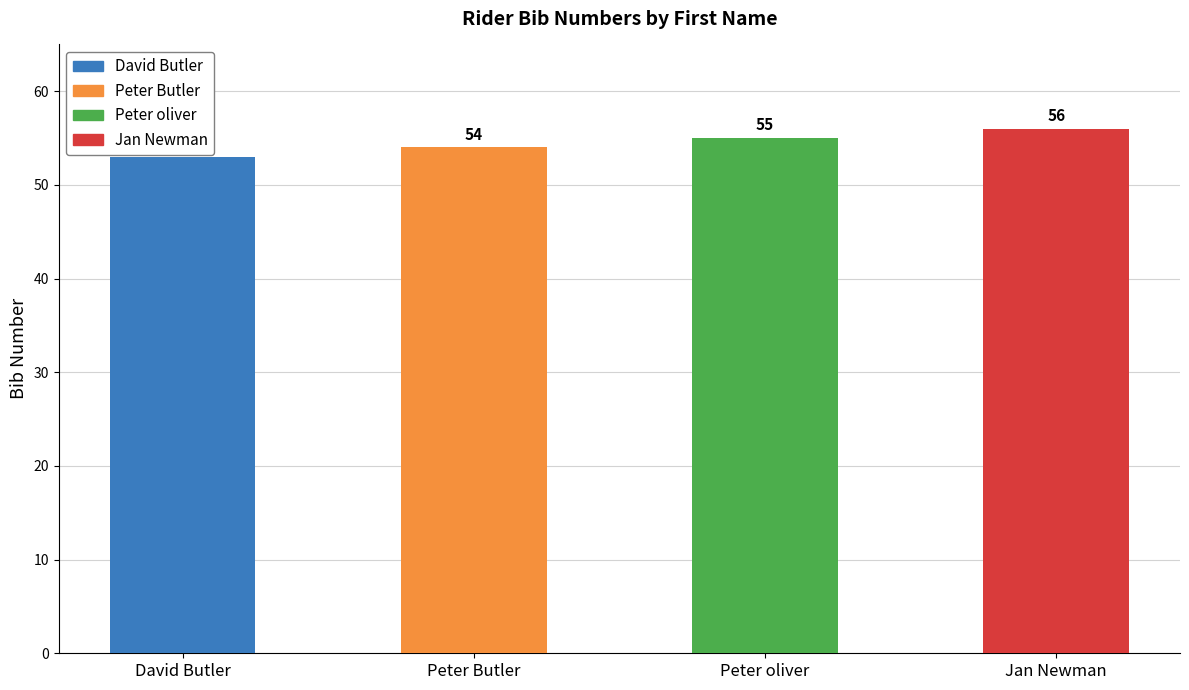

The value at Peter oliver is 84. True or false?

False